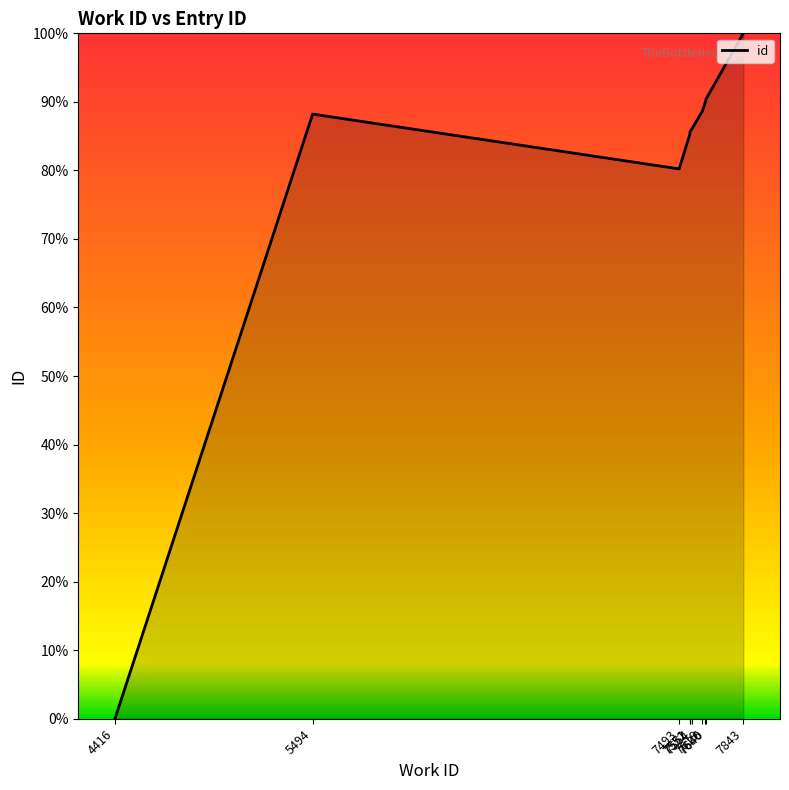

What is the maximum value shown in the chart?

100.0